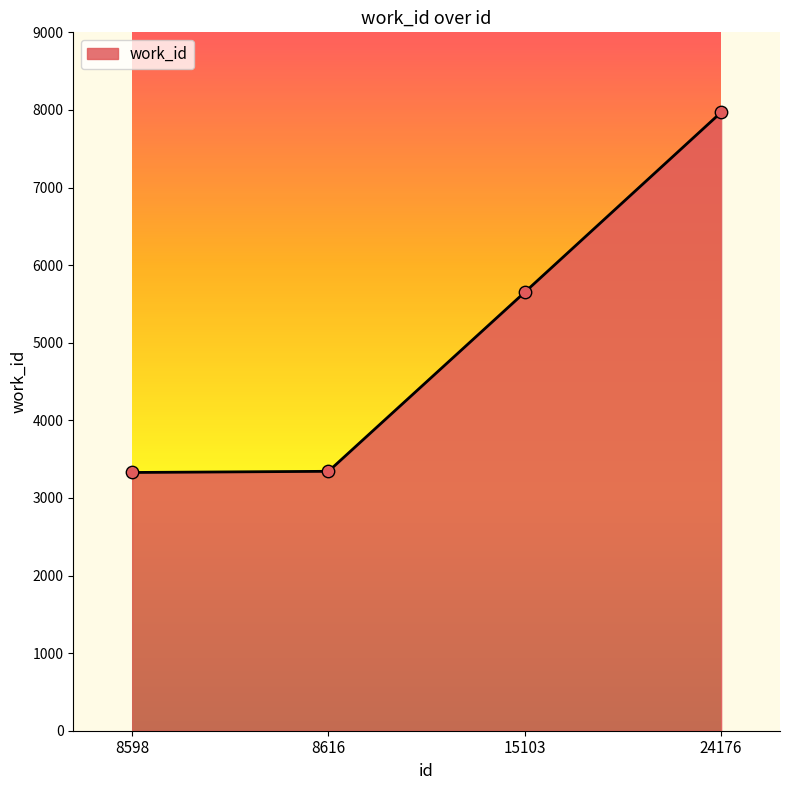

Between 8598 and 15103, which is larger?

15103